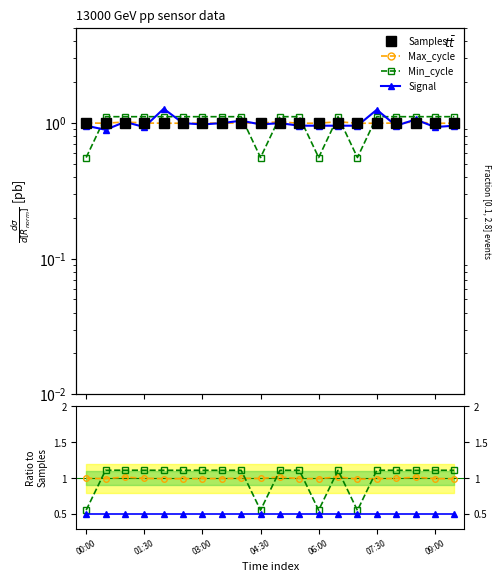

Which category has the highest value in the Signal series?

02:00